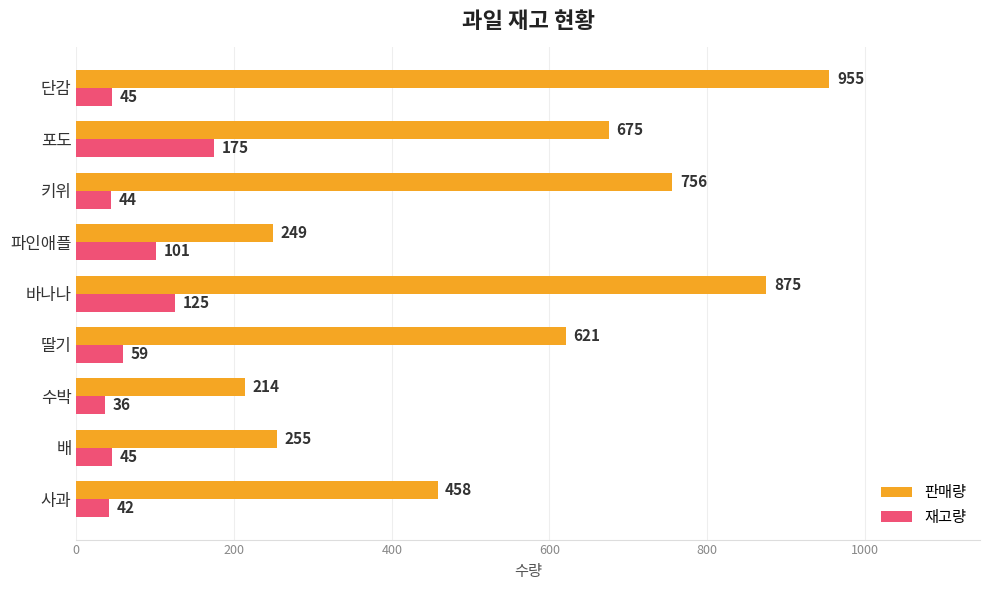

Between 바나나 and 키위, which series saw the biggest shift?

판매량